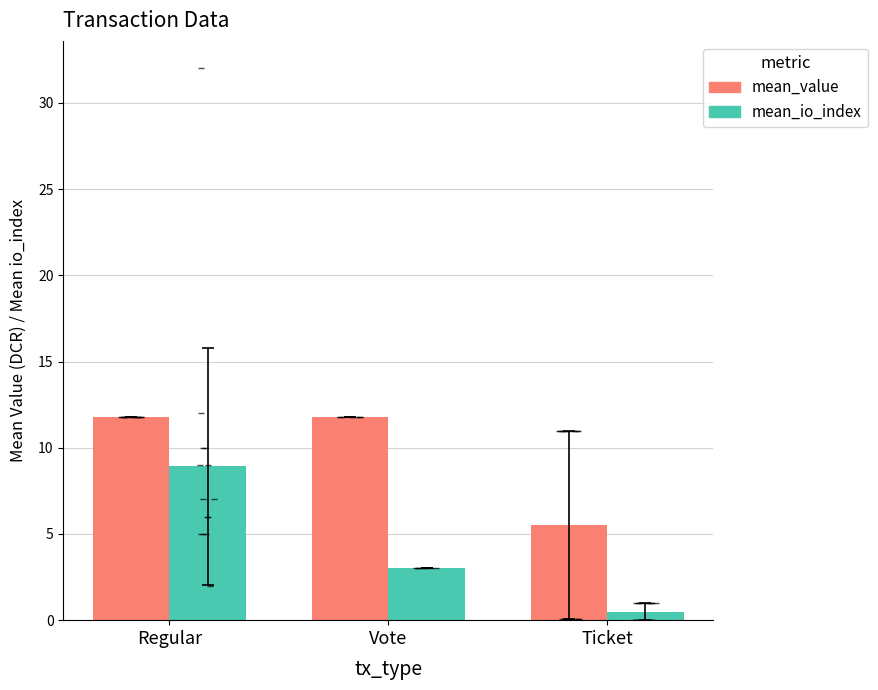

How many bars are there in total?

6